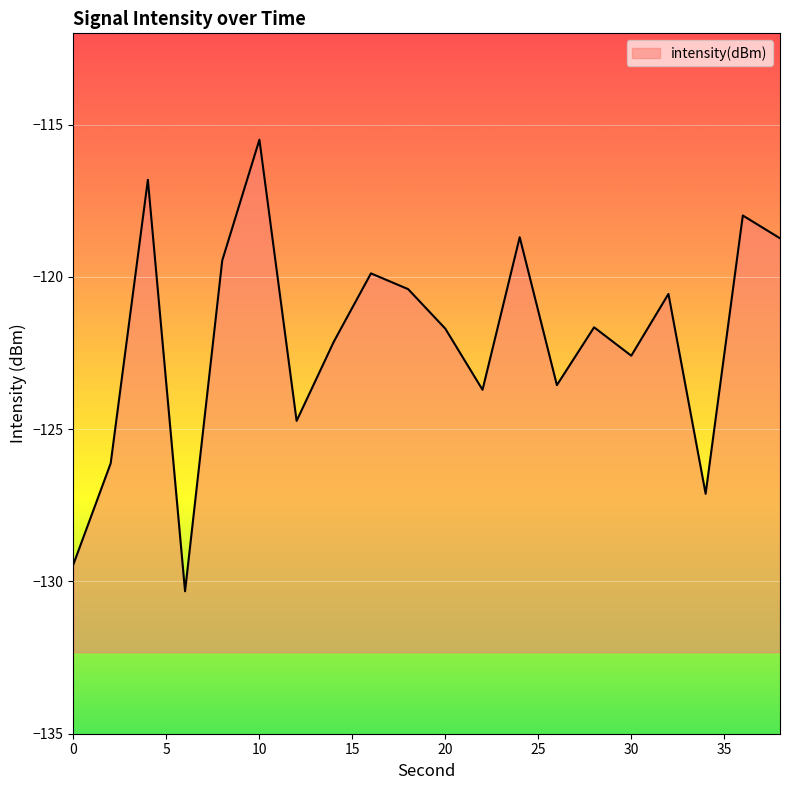

True or false: the data shows -32.9 at 0.

False